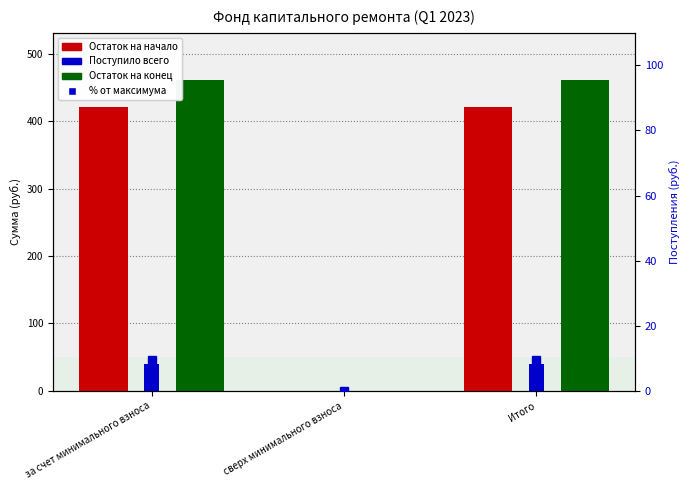

Between сверх минимального взноса and Итого, which is larger?

Итого